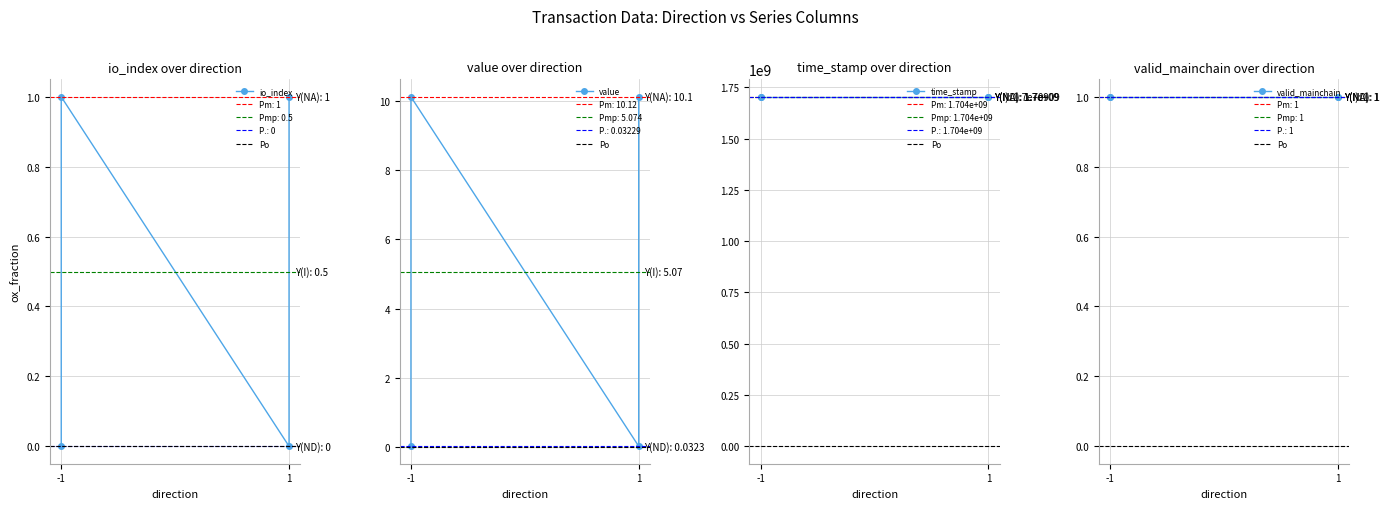

What is the sum of the time_stamp values at 1 and 1?

3408410312.0